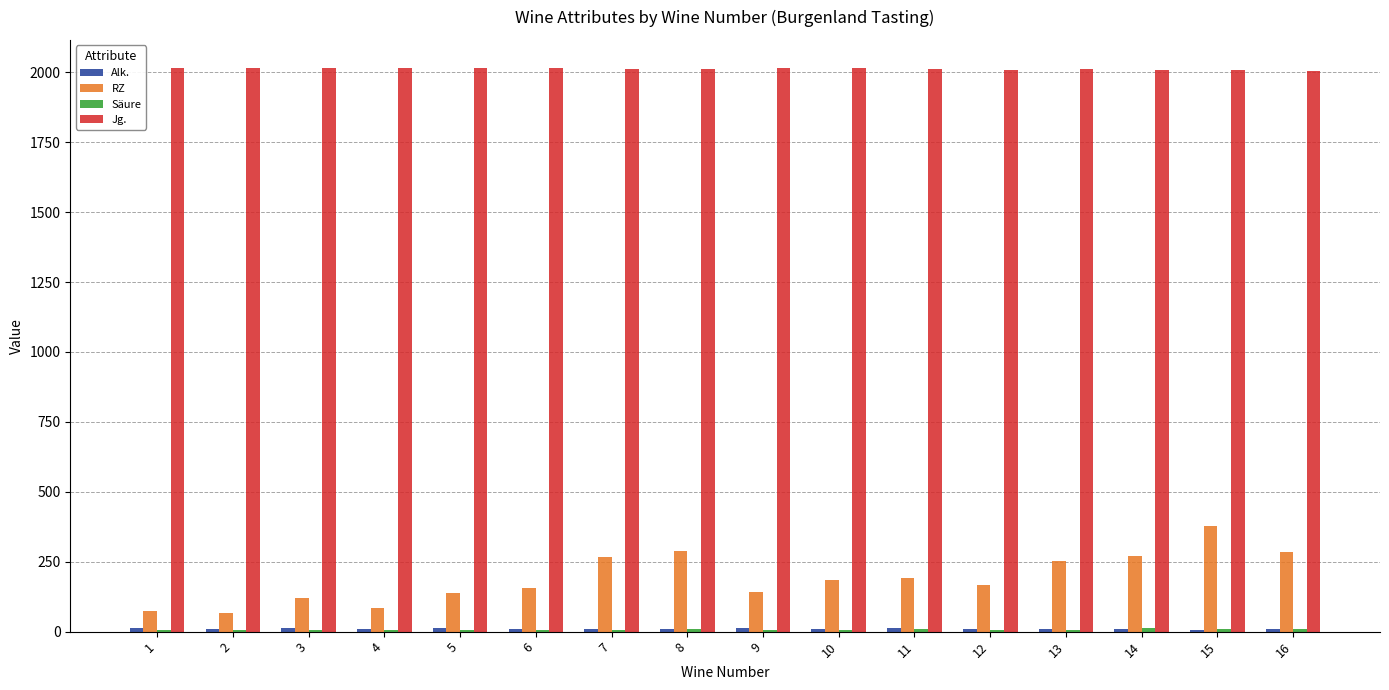

The value of Jg. at 13 is 2013.0. True or false?

True